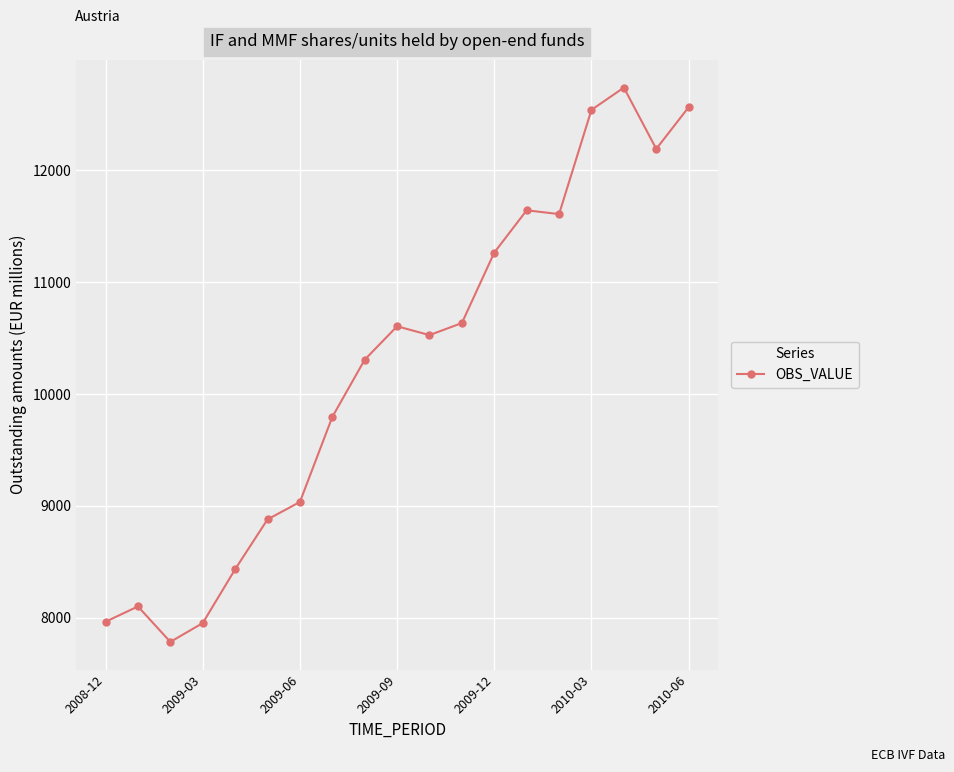

What is the sum of all values?

194592